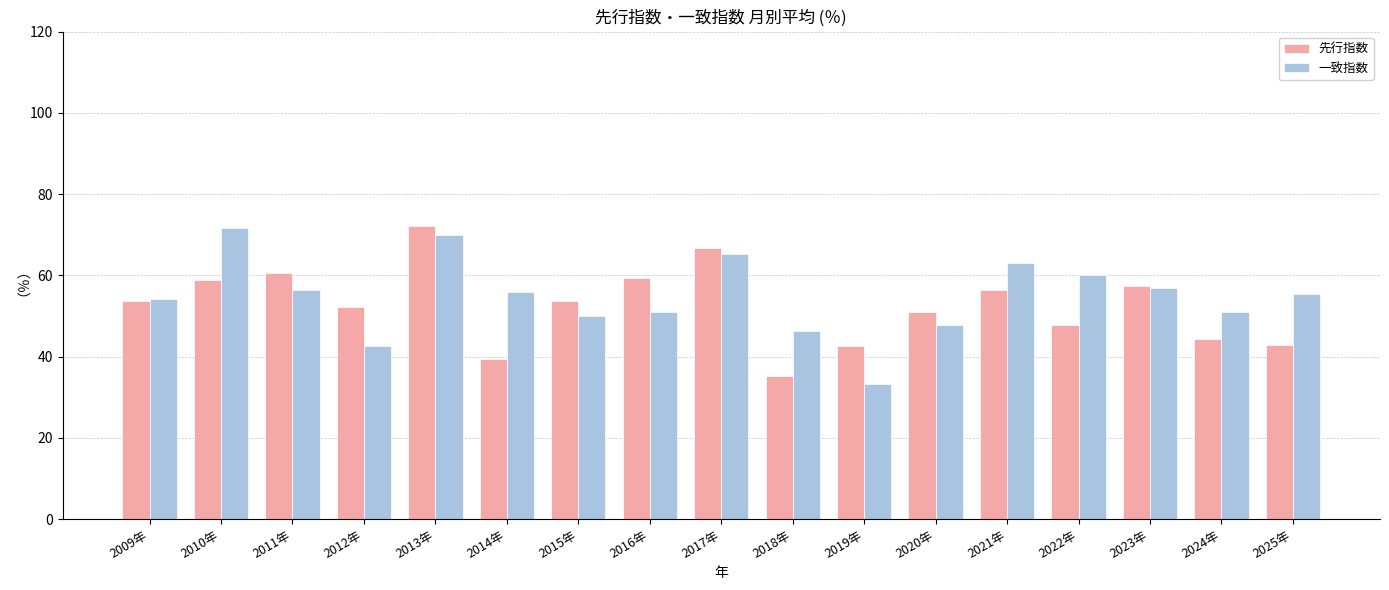

Between 2015年 and 2019年, which series saw the biggest shift?

一致指数